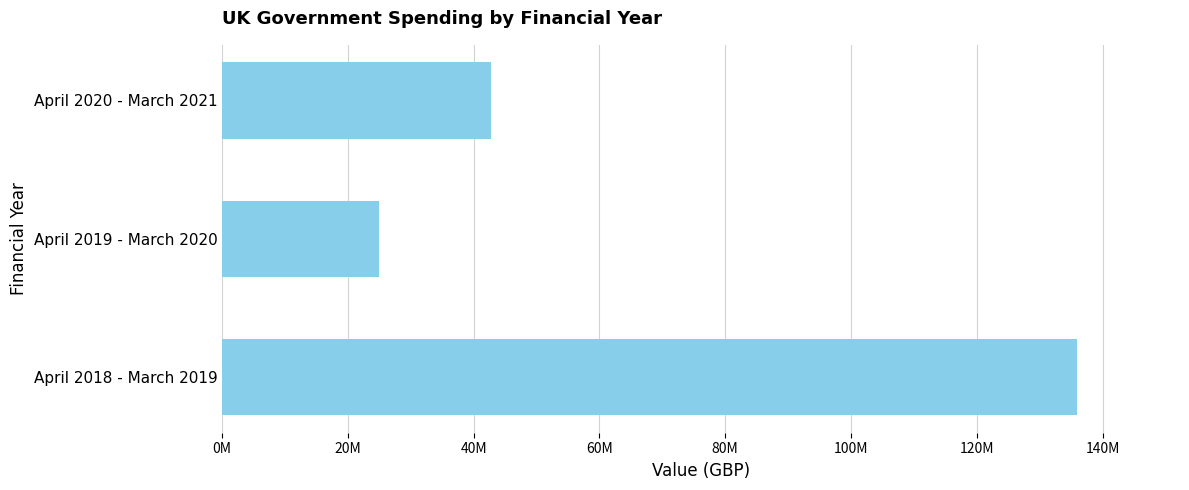

At which category does the chart reach its peak across all series?

April 2018 - March 2019